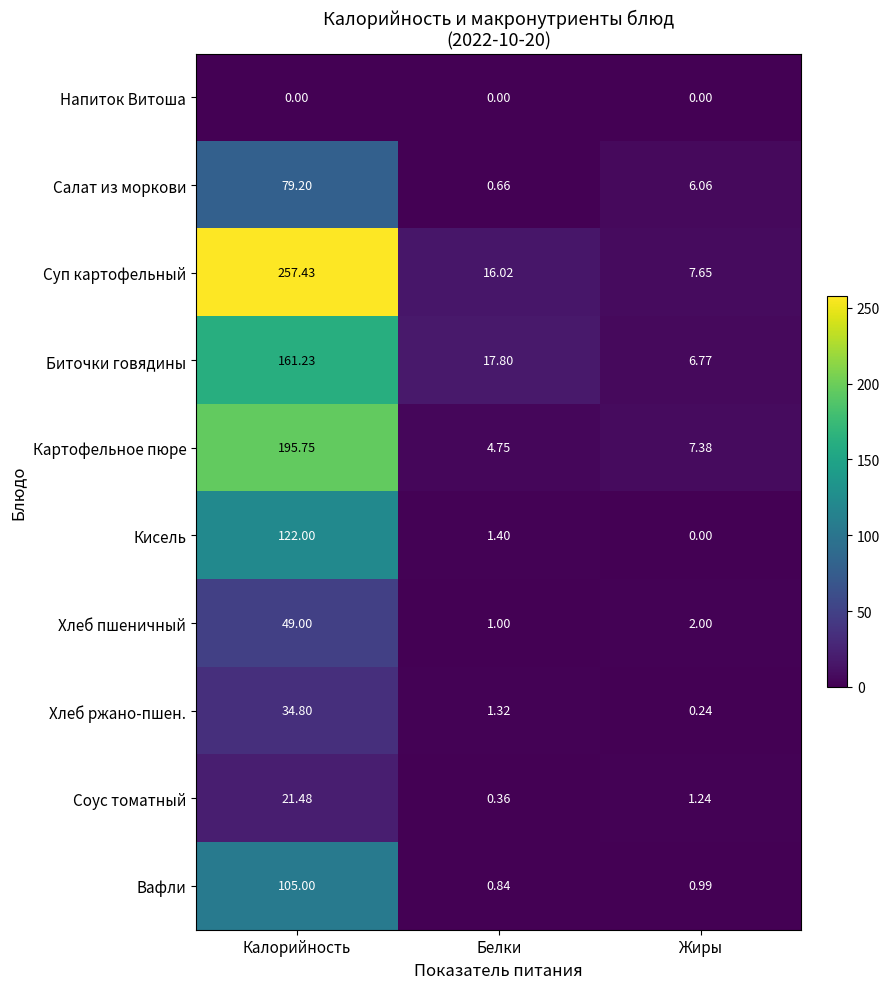

Is the value of Вафли at Калорийность greater than the value of Хлеб ржано-пшен. at Калорийность?

Yes